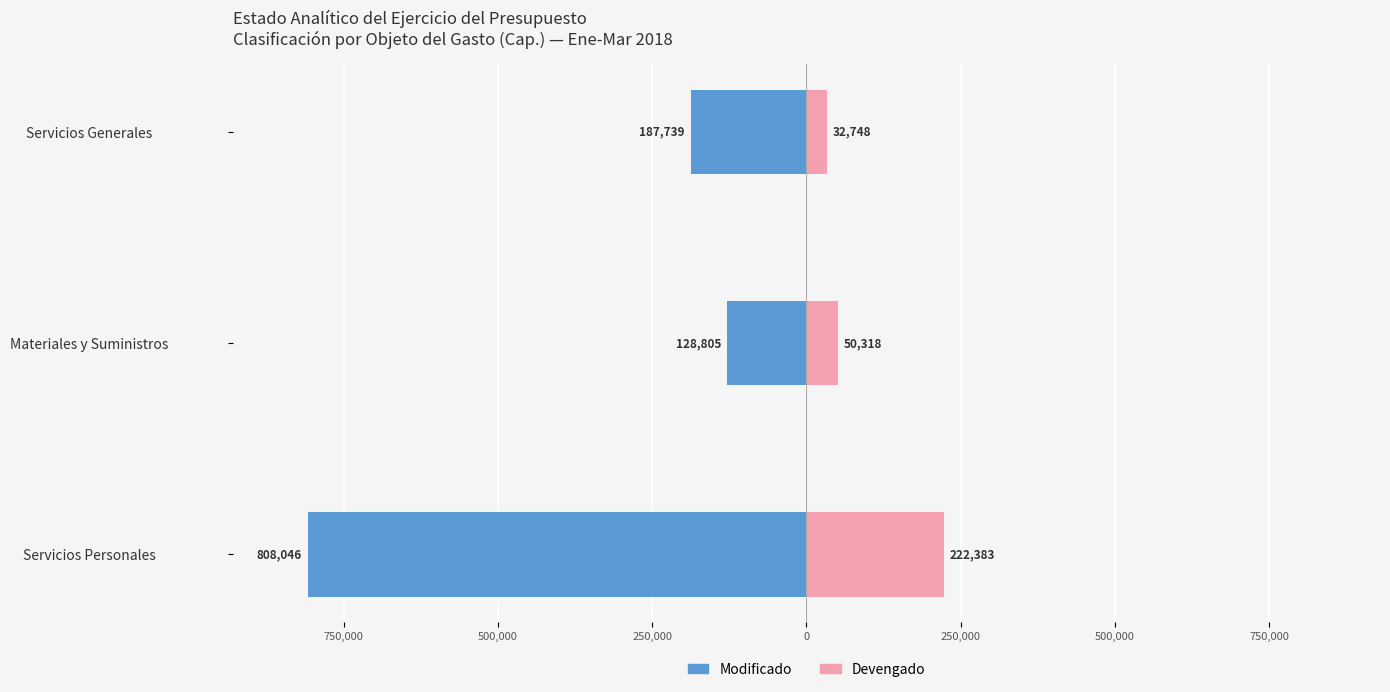

The value of Devengado at Servicios Personales is 371889. True or false?

False